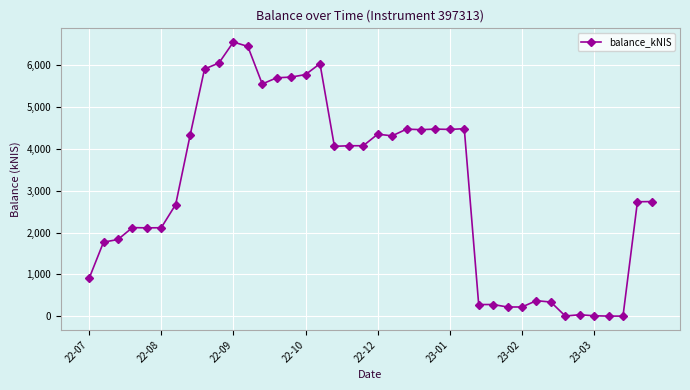

Does the chart have visible grid lines?

Yes